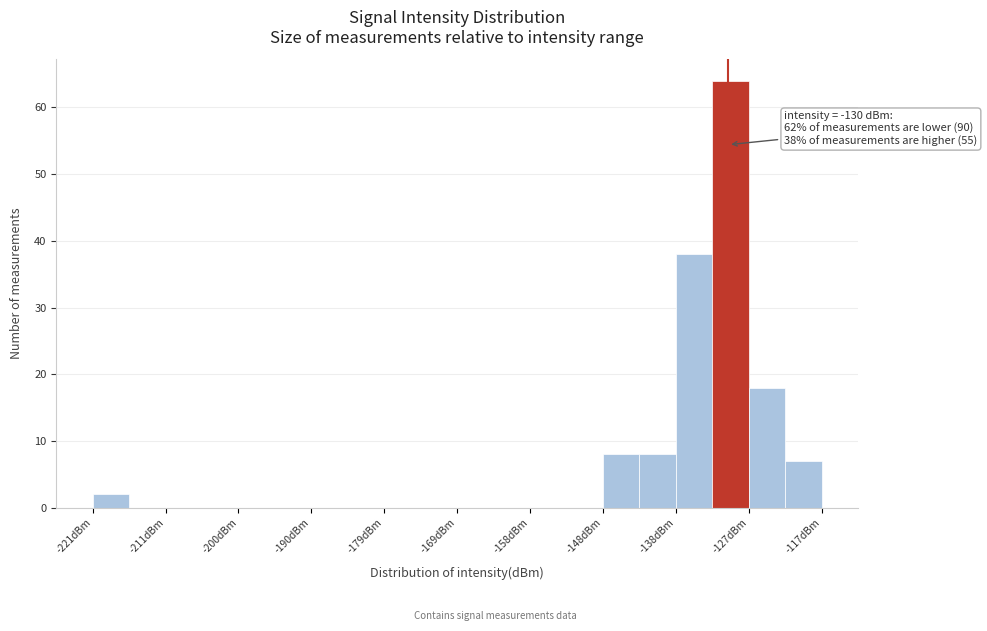

Read against the x-axis, roughly where is the centre of the tallest bar?

-130